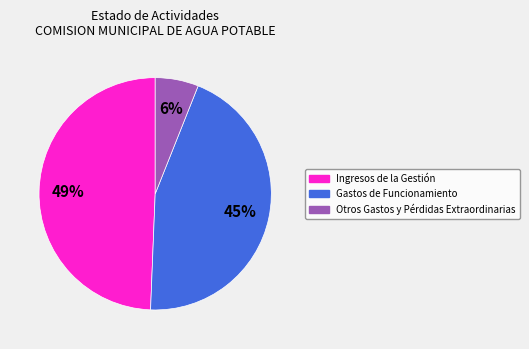

Count the number of slices in the pie.

3